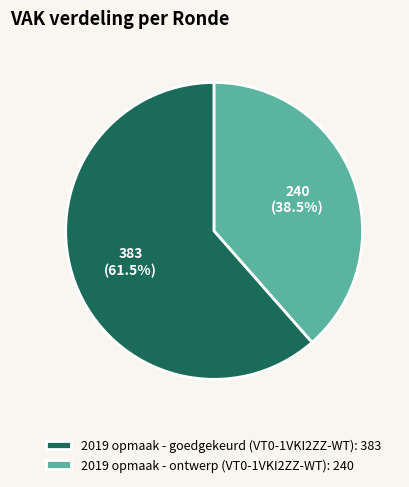

Count the number of slices in the pie.

2